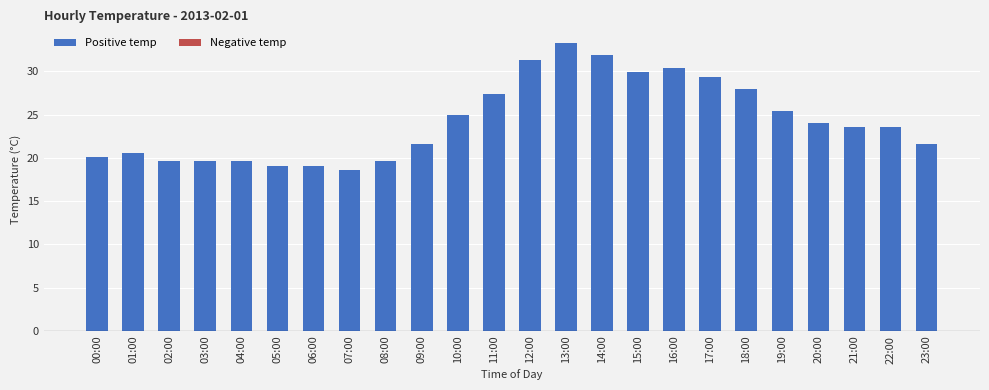

At which category does the chart reach its minimum across all series?

07:00